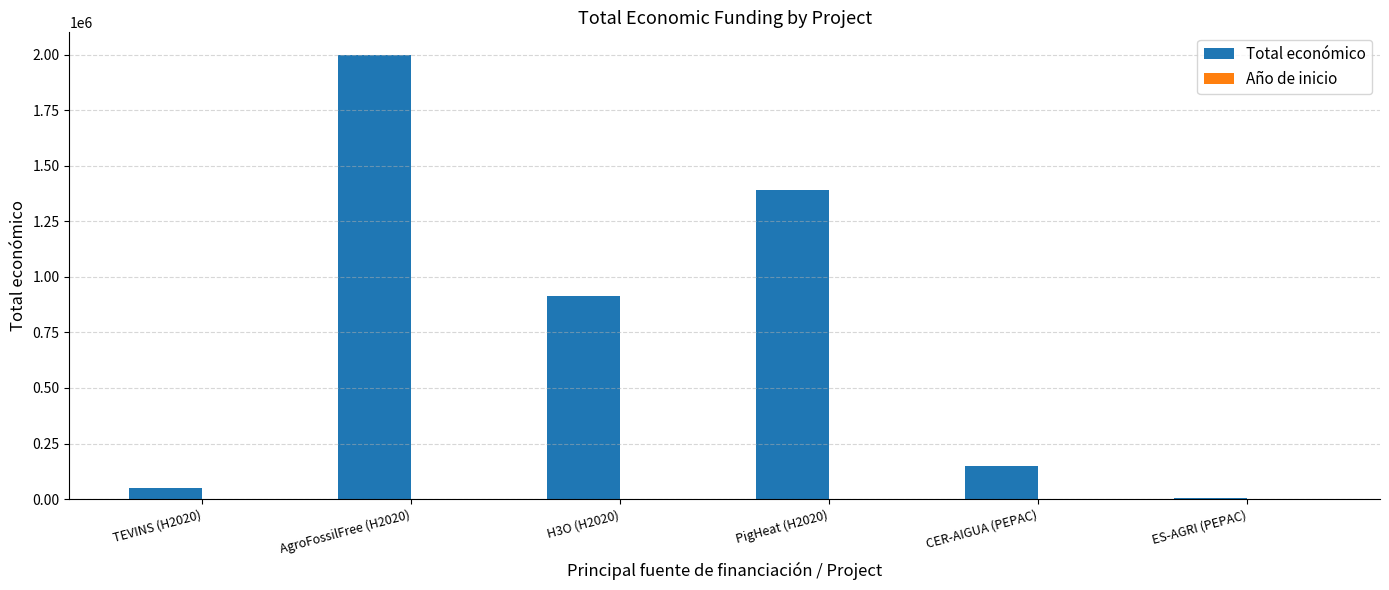

Which series changed the most between PigHeat (H2020) and CER-AIGUA (PEPAC)?

Total económico